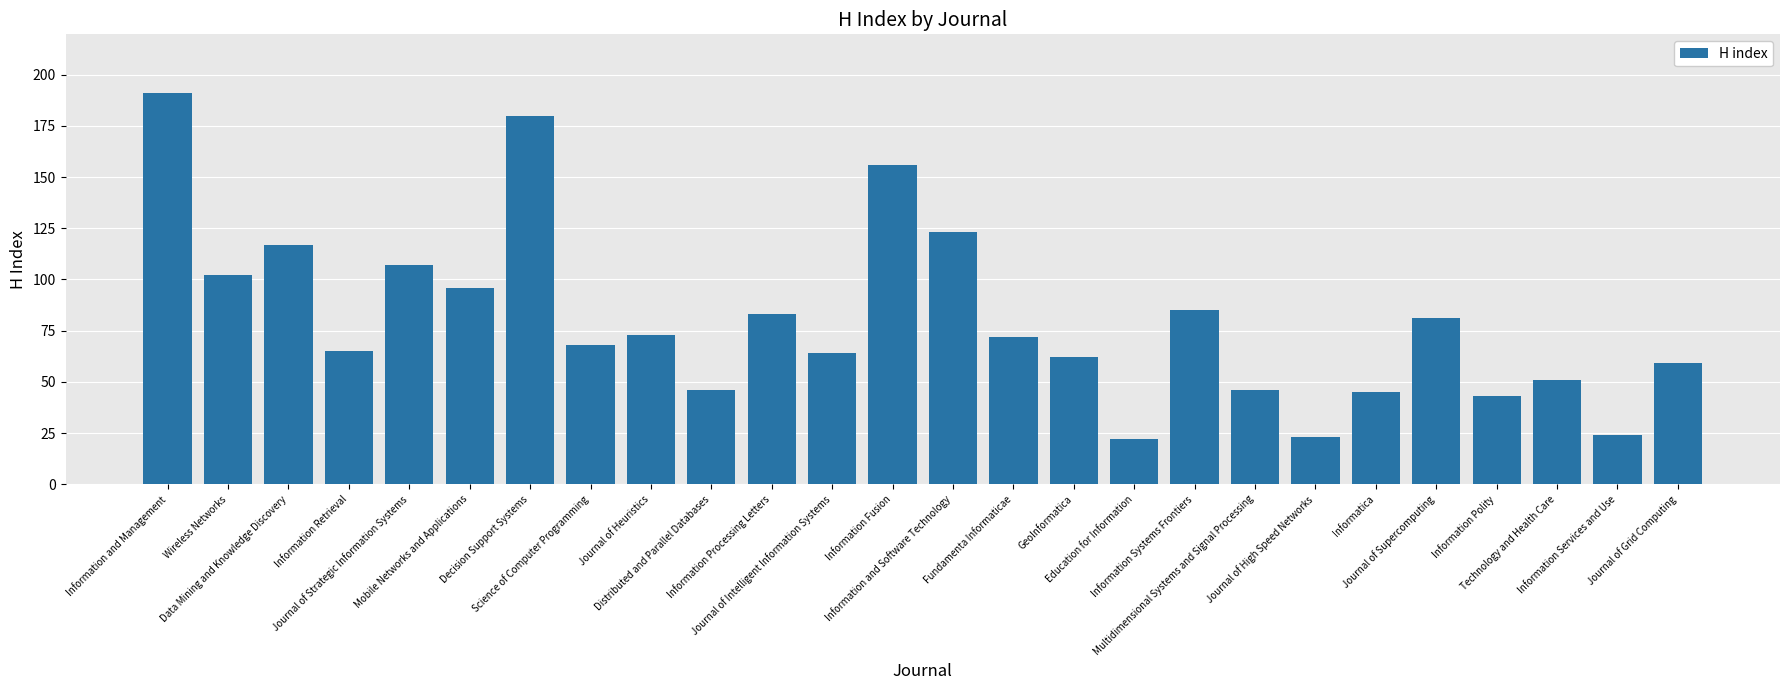

Does the chart contain any negative values?

No